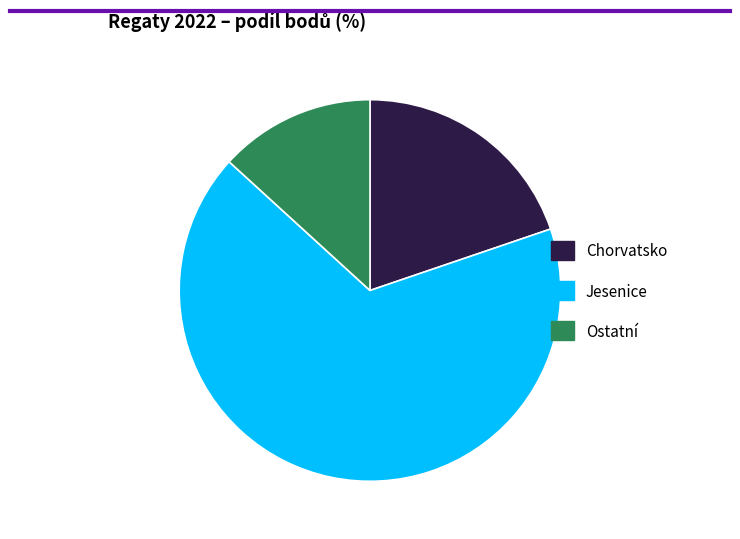

Does Jesenice represent more than half of the total?

Yes